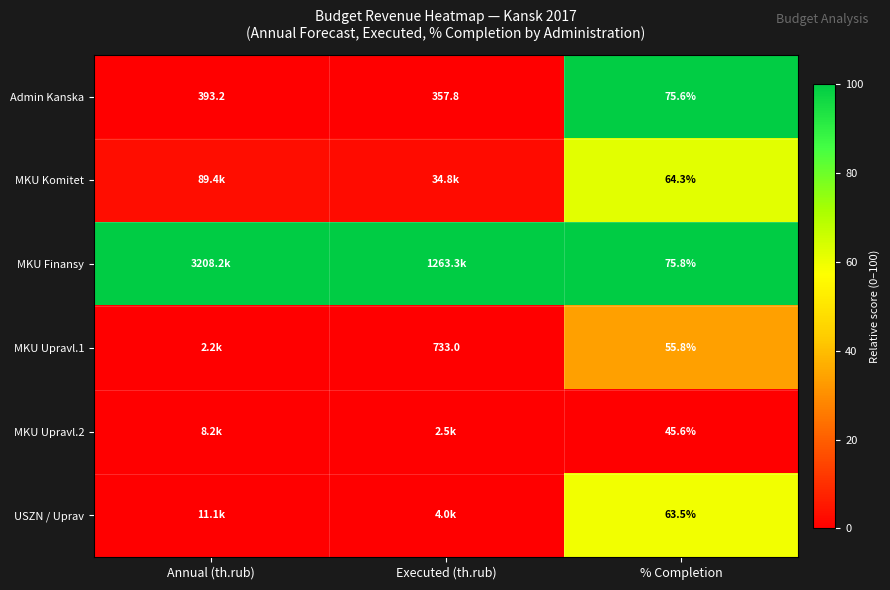

Which category has the lowest value in the Admin Kanska series?

% Completion